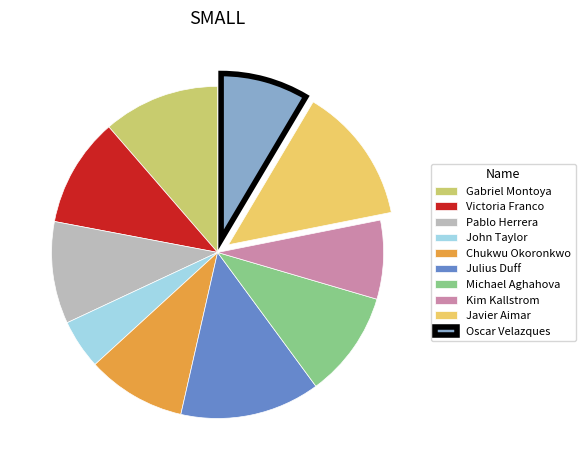

To the nearest percent, what is the combined percentage of Kim Kallstrom and Pablo Herrera?

18%